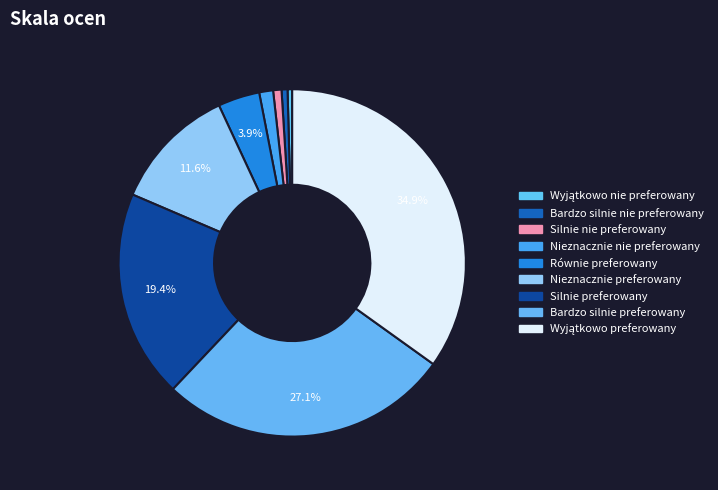

To the nearest percent, what percentage of the pie is Bardzo silnie nie preferowany?

1%